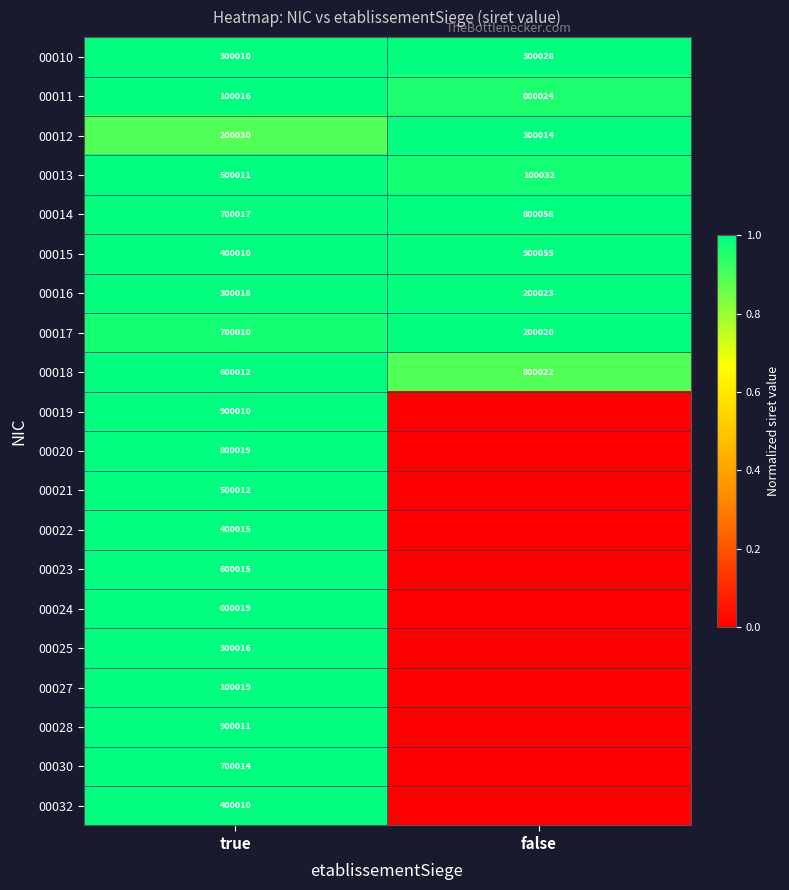

True or false: 00012 has a value of 1.5 at true.

False